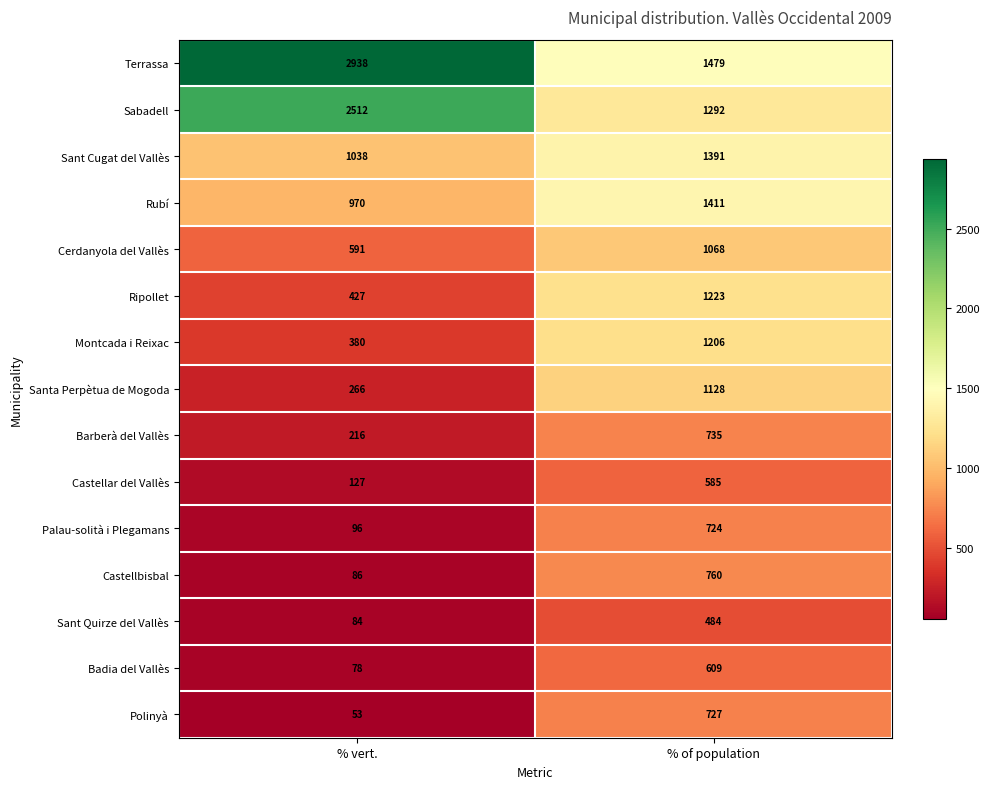

Which series has the largest total across all categories?

Terrassa